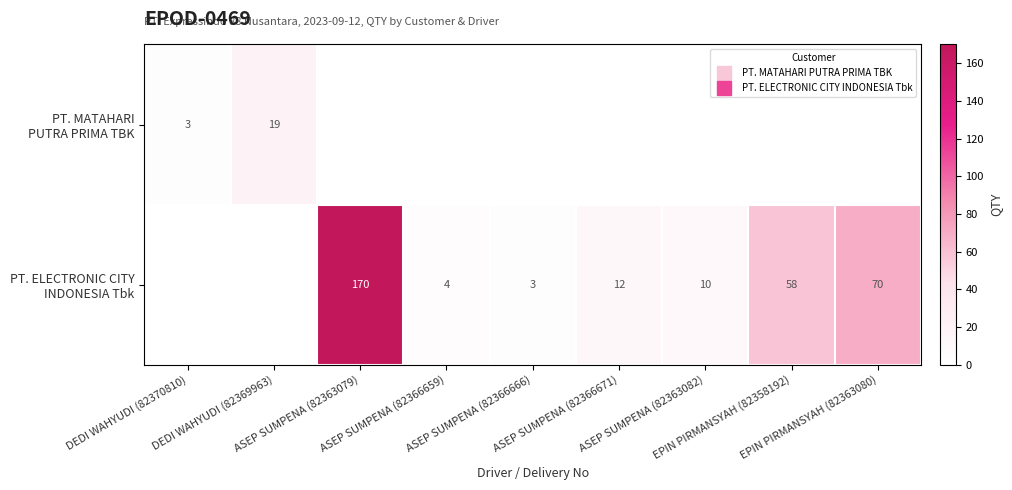

Which series has the widest spread of values?

PT. ELECTRONIC CITY INDONESIA Tbk